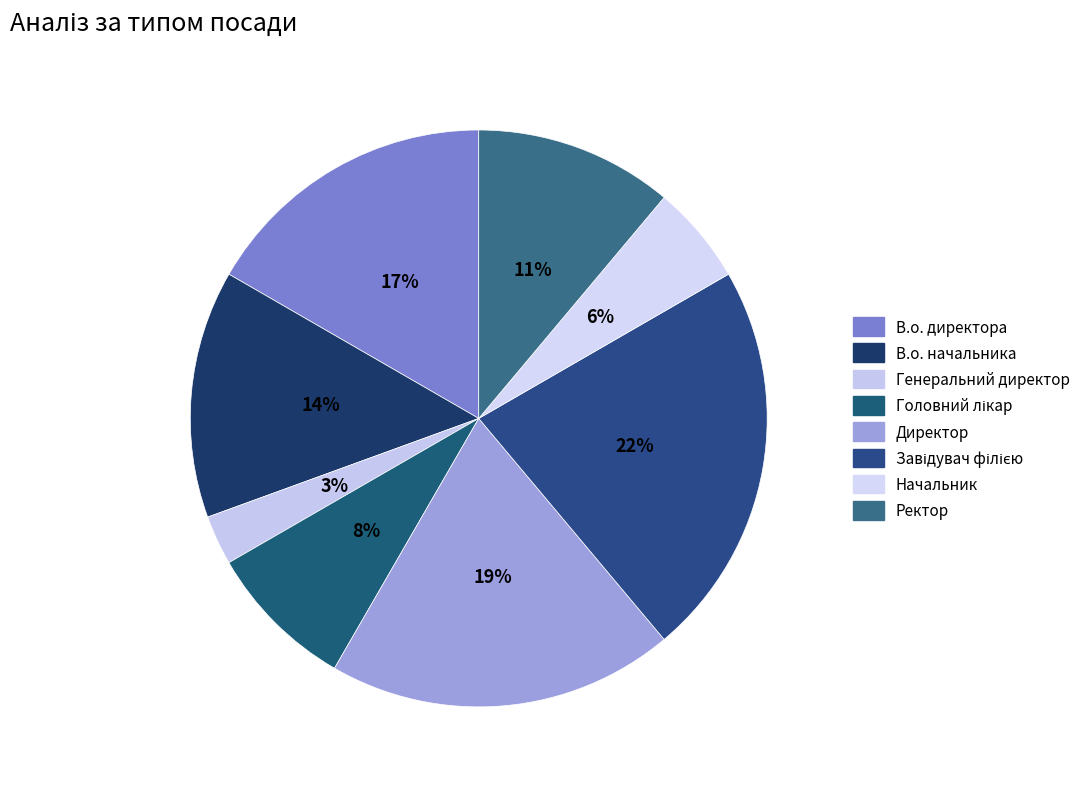

The Завідувач філією slice represents 9% of the pie. True or false?

False